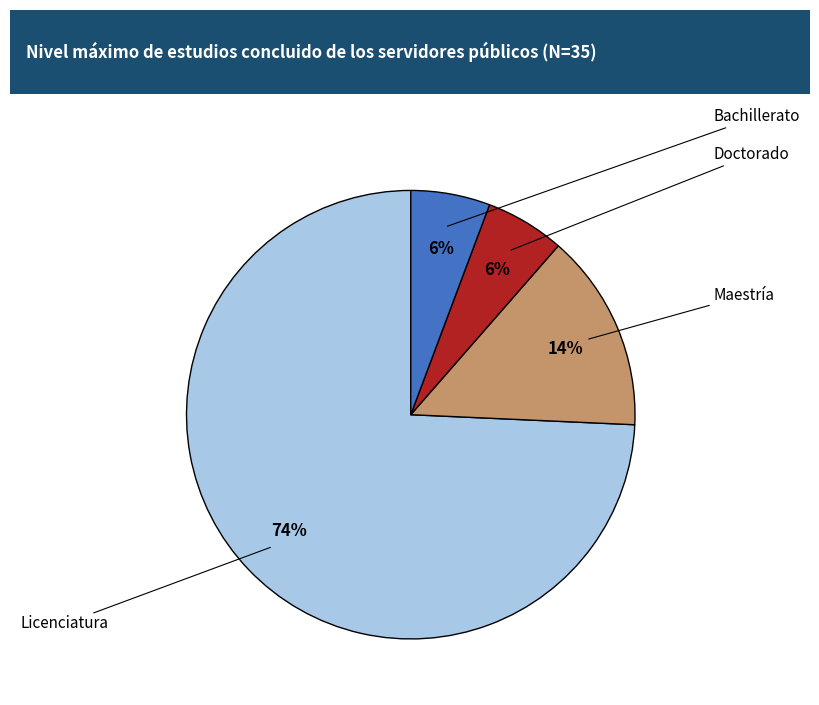

Does any single category account for the majority?

Yes